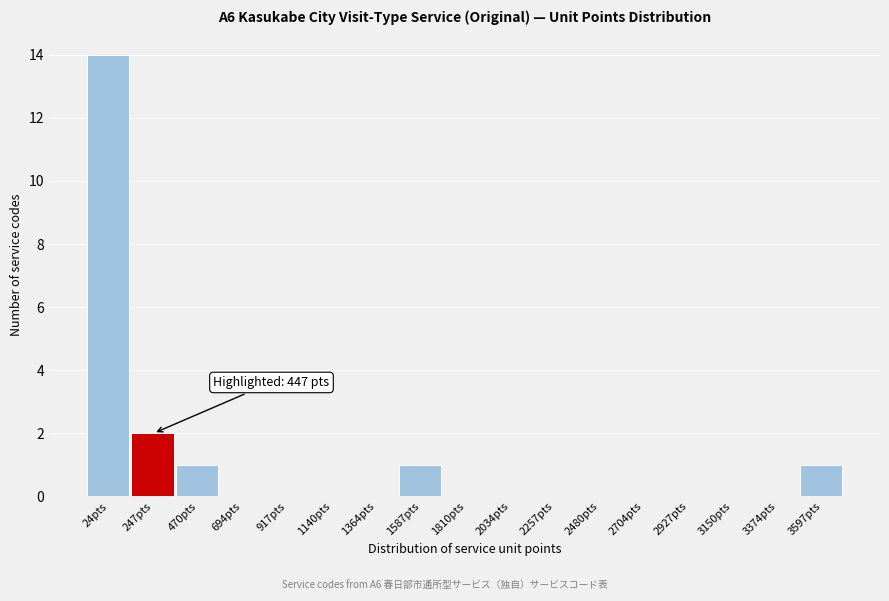

Reading left to right, transcribe all the data shown in this chart.

24pts=14	247pts=2	470pts=1	694pts=0	917pts=0	1140pts=0	1364pts=0	1587pts=1	1810pts=0	2034pts=0	2257pts=0	2480pts=0	2704pts=0	2927pts=0	3150pts=0	3374pts=0	3597pts=1